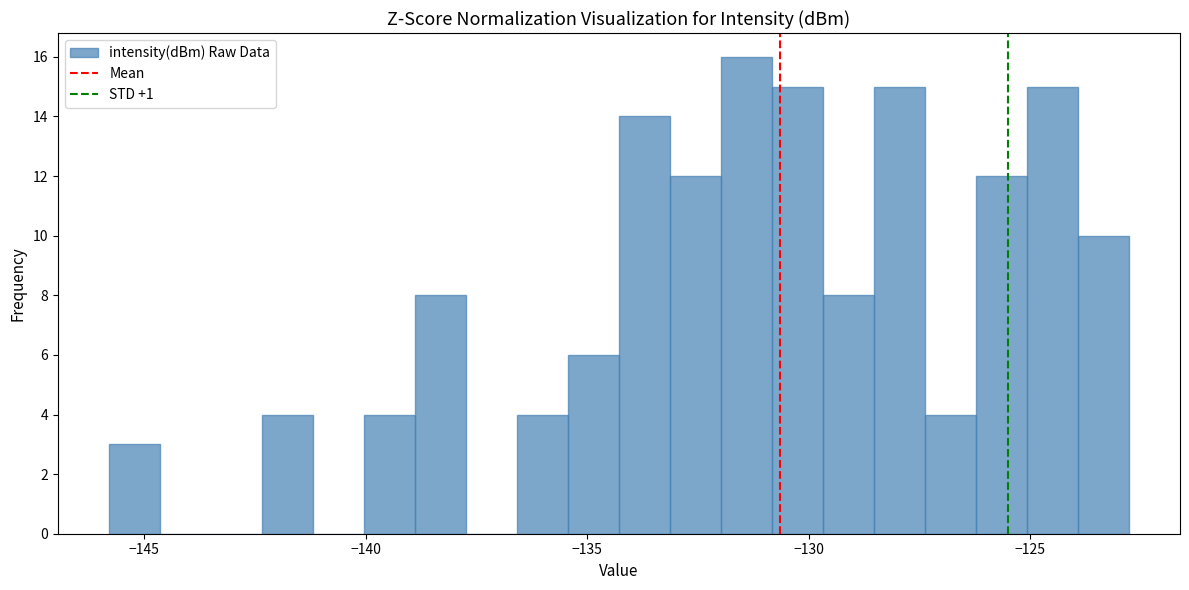

Around what value on the x-axis is the tallest bar? Give the approximate position of its centre, as read against the axis.

-131.5